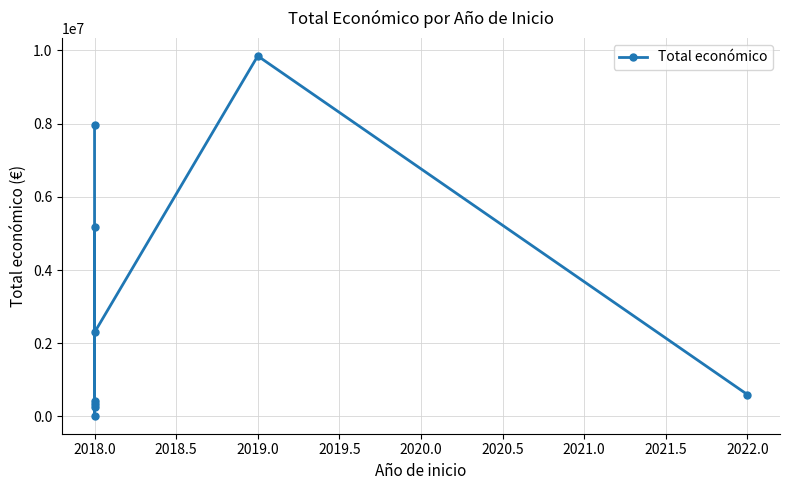

True or false: there are more than 2 points higher than both neighbors.

False